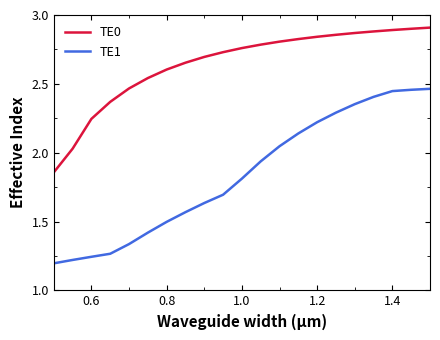

Which series has the largest total across all categories?

TE0